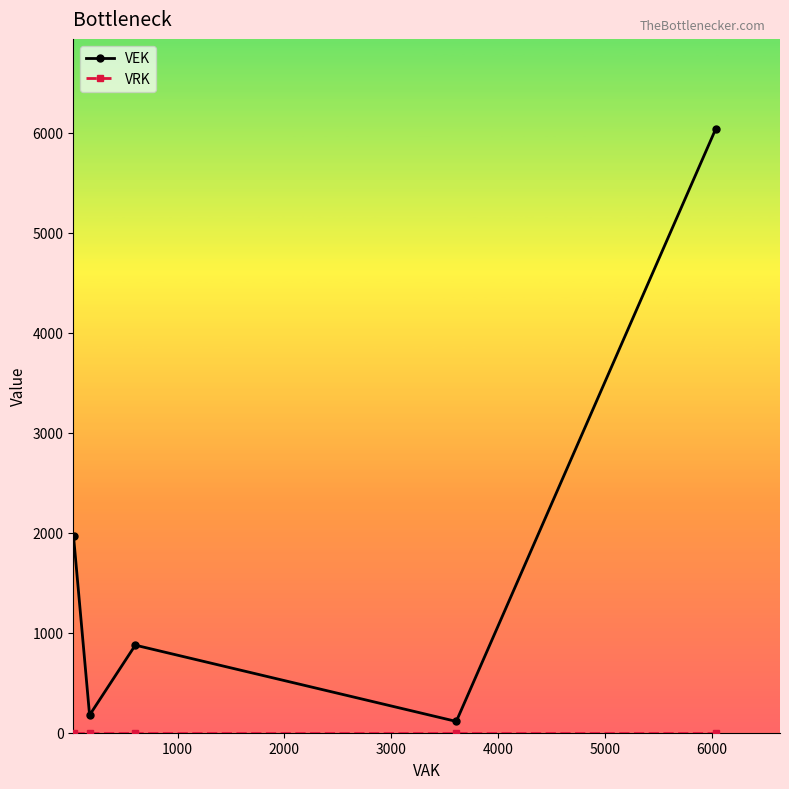

What is the difference between the maximum and minimum values in the VEK series?

5923.0